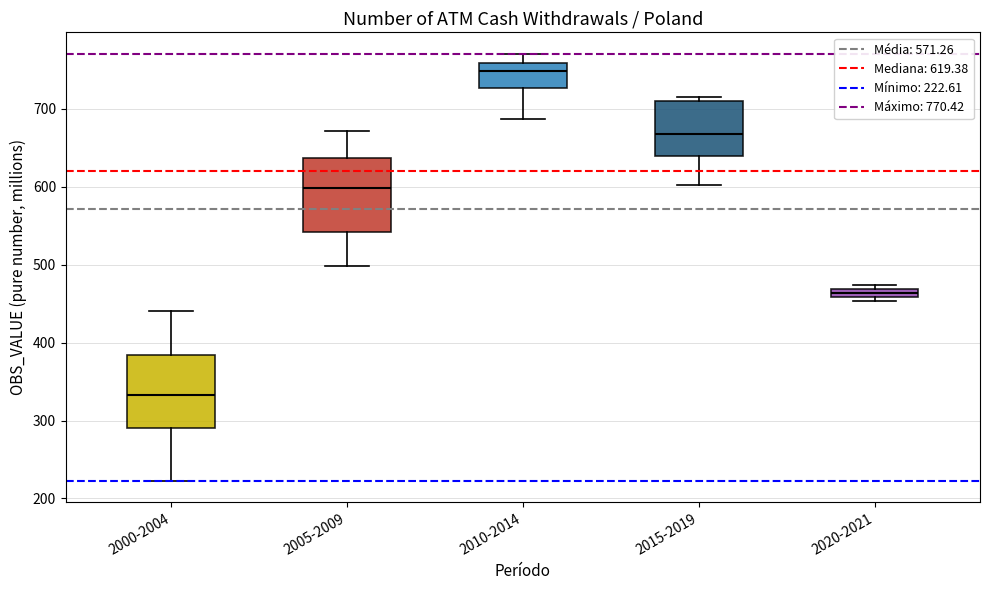

Where is the lower edge of the box for 2010-2014 on the y-axis? The values are not printed on the chart, so give them approximately, as read against the axis.

730